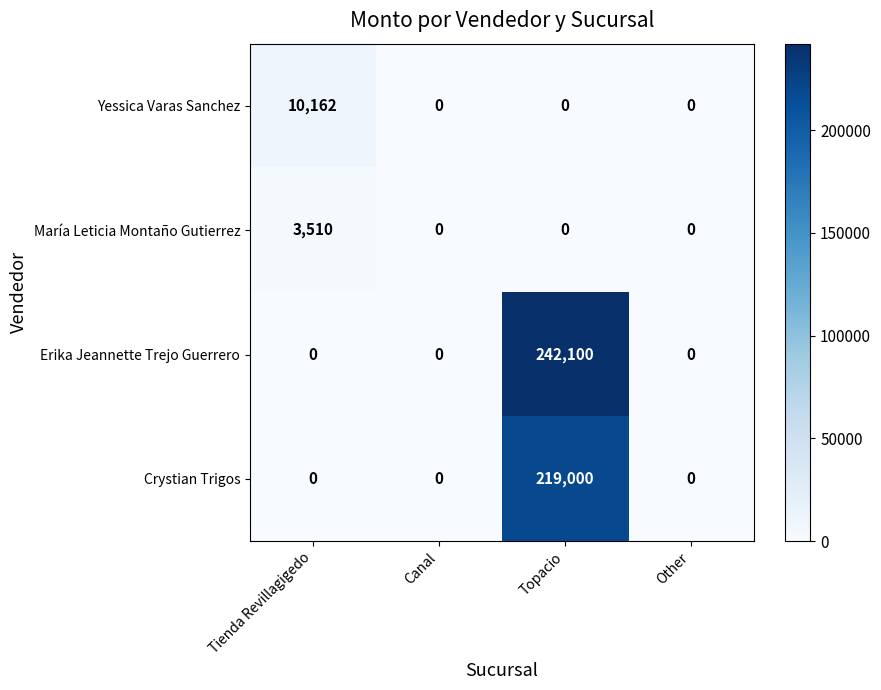

Reading right to left, extract all data points from this chart.

Yessica Varas Sanchez: Other=0	Topacio=0	Canal=0	Tienda Revillagigedo=10162
María Leticia Montaño Gutierrez: Other=0	Topacio=0	Canal=0	Tienda Revillagigedo=3510
Erika Jeannette Trejo Guerrero: Other=0	Topacio=242100	Canal=0	Tienda Revillagigedo=0
Crystian Trigos: Other=0	Topacio=219000	Canal=0	Tienda Revillagigedo=0